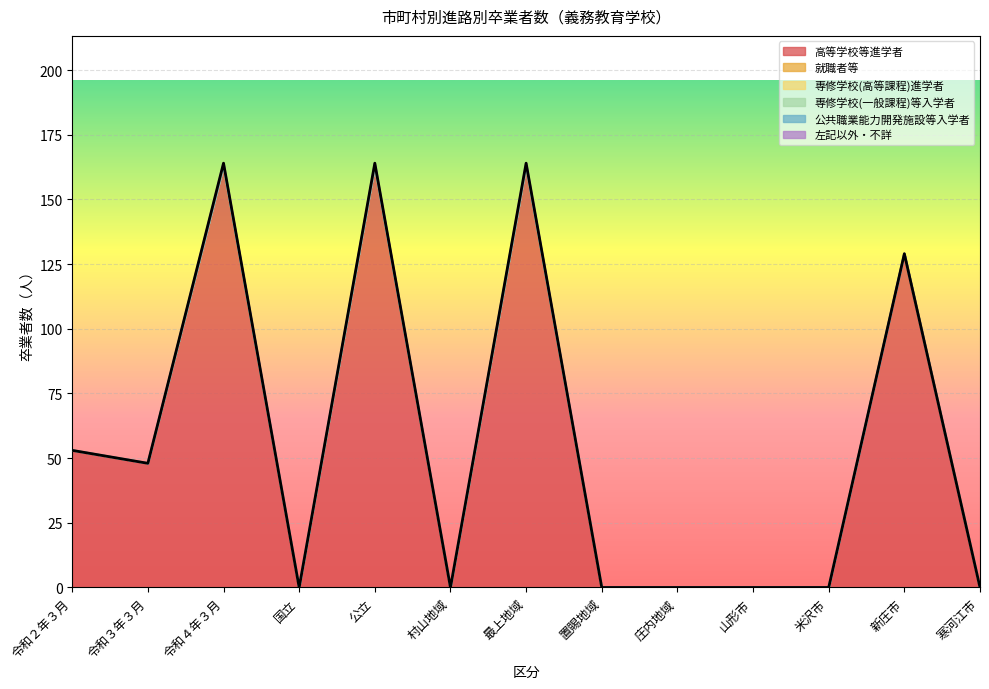

Which series has the largest range (max minus min)?

高等学校等進学者